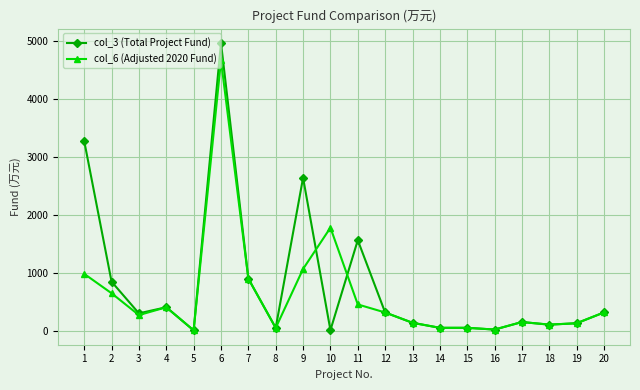

What is the approximate value of col_3 (Total Project Fund) at 8?

48.0